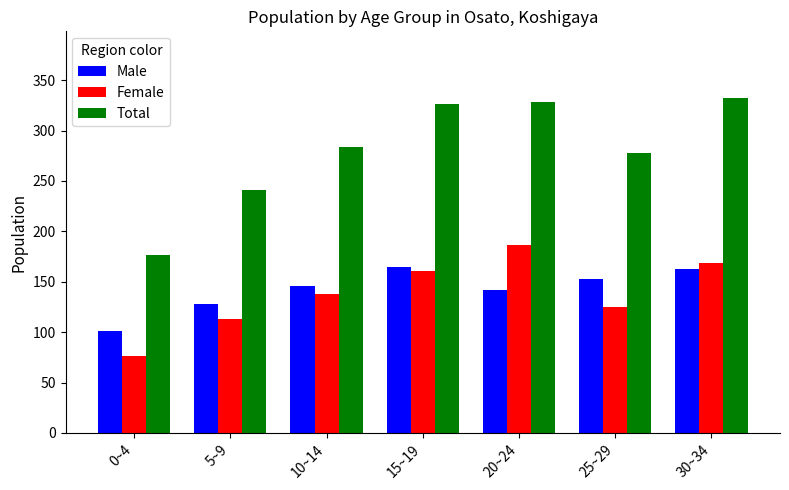

Rank the categories by Female value from lowest to highest.

0~4, 5~9, 25~29, 10~14, 15~19, 30~34, 20~24